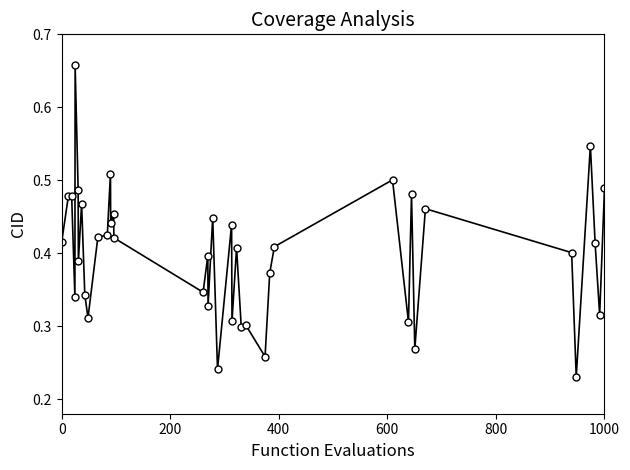

How many series are shown in this chart?

1